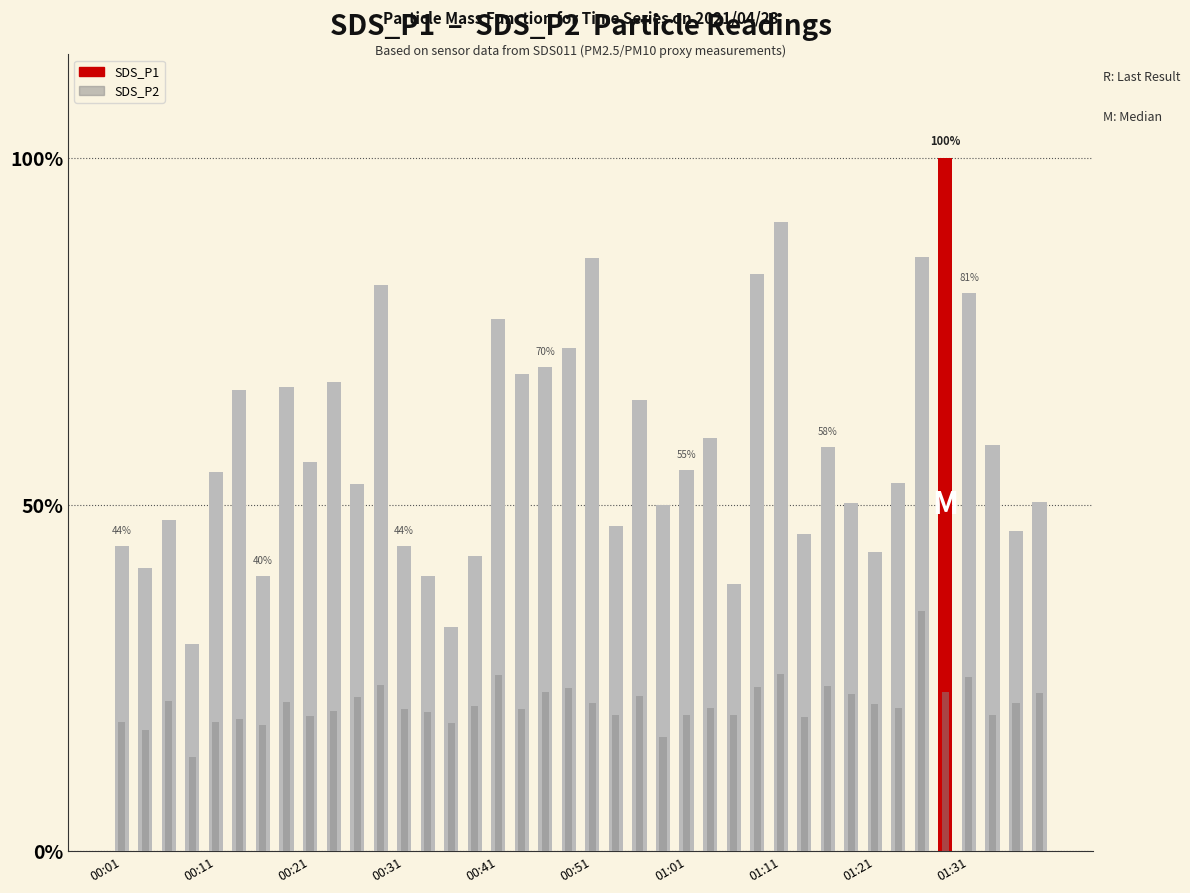

What is the minimum value for SDS_P2?

13.6